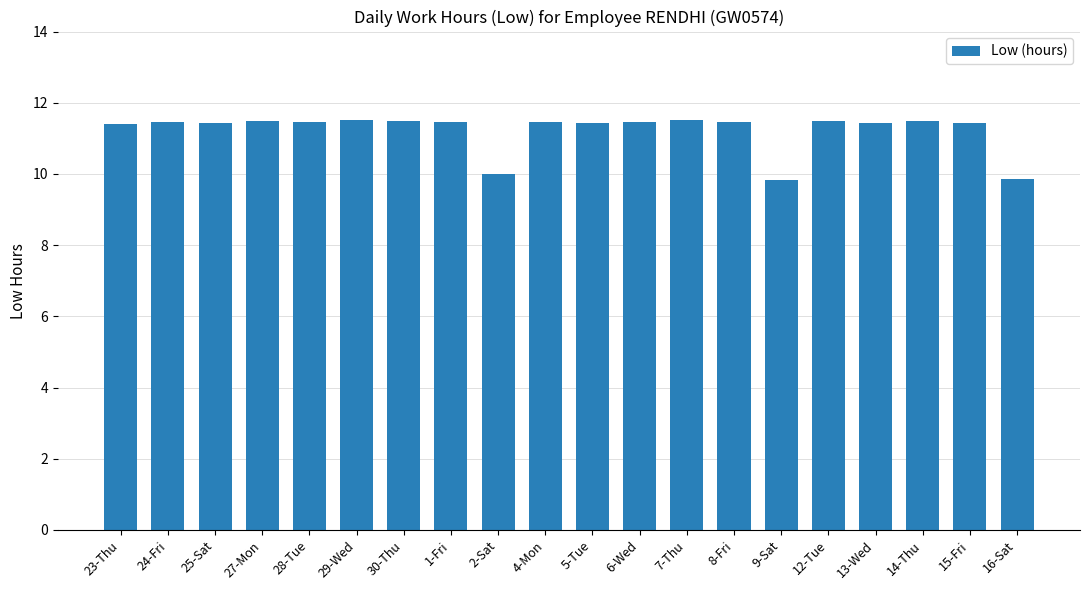

What is the sum of the values at 1-Fri and 2-Sat?

21.5